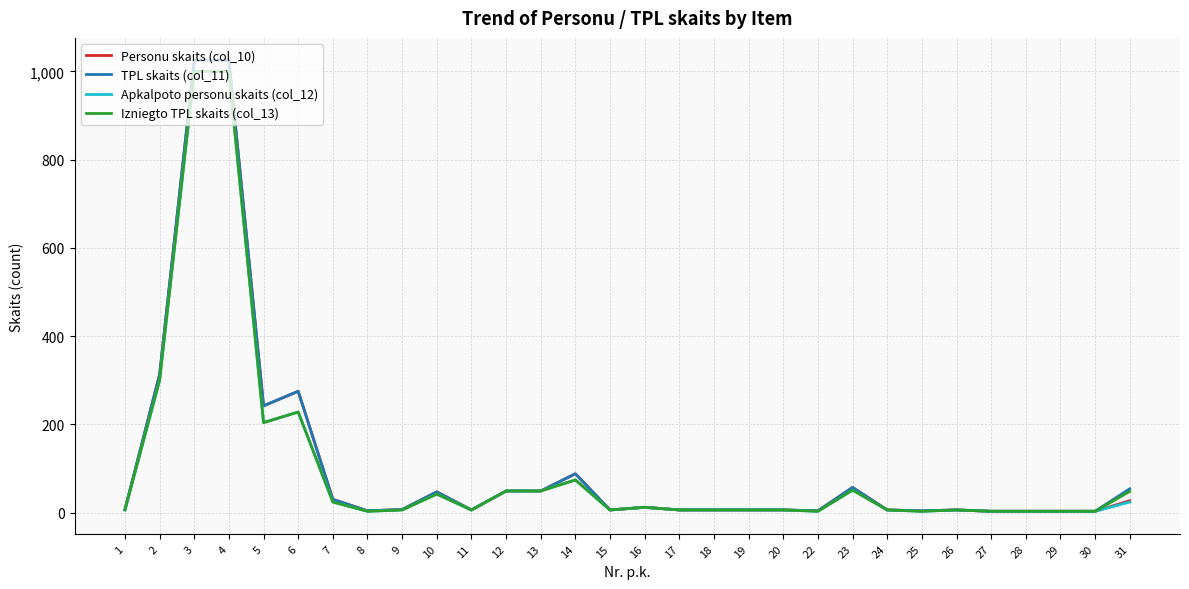

Is it true that Apkalpoto personu skaits (col_12) equals 6 at 26?

True